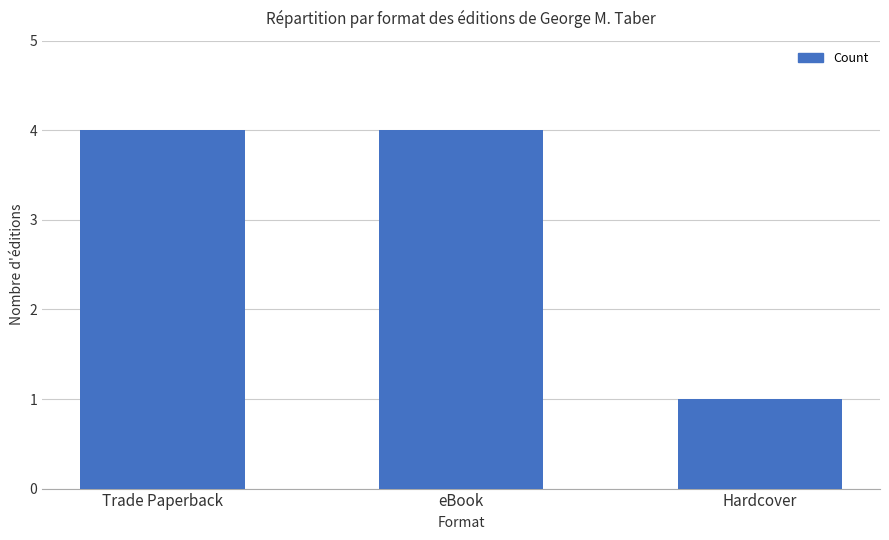

What is the maximum value shown in the chart?

4